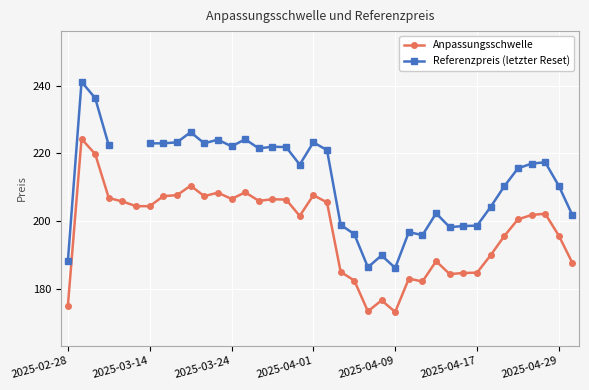

What is the maximum value shown in the chart?

241.2